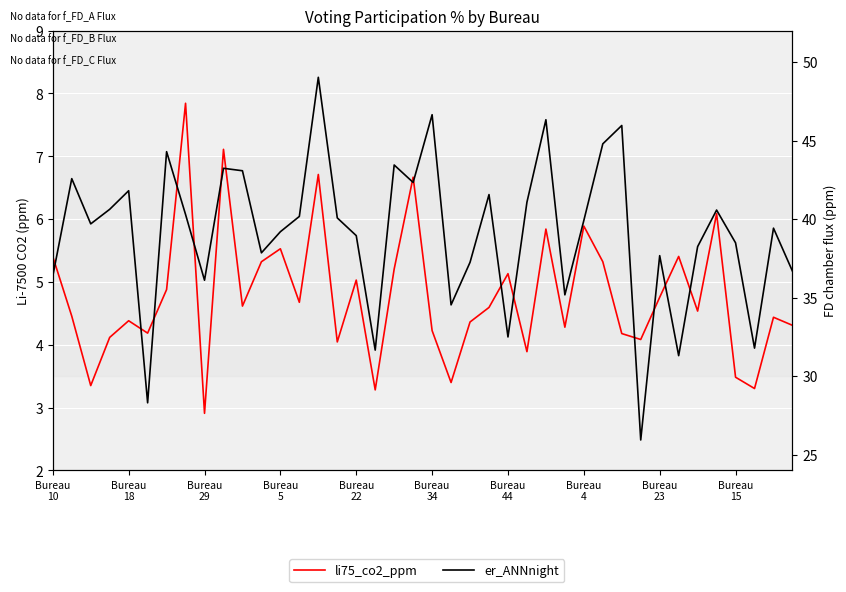

How many values in the li75_co2_ppm series exceed 4?

33